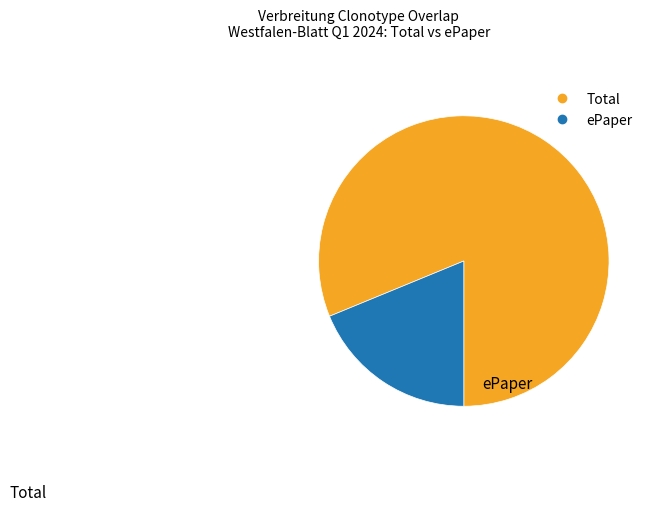

Is there a majority slice in this chart?

Yes